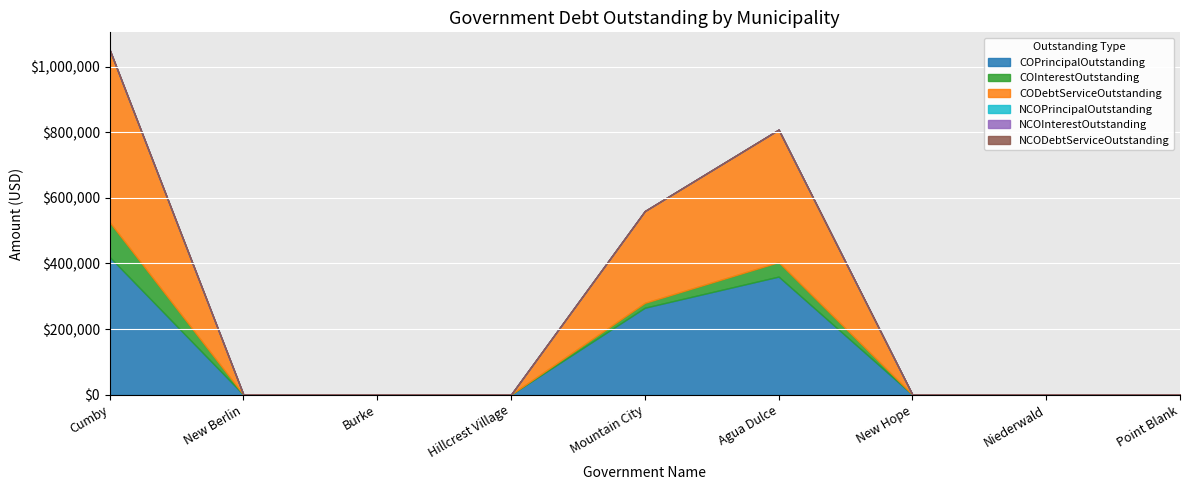

True or false: CODebtServiceOutstanding has more than 0 interior local peaks.

True